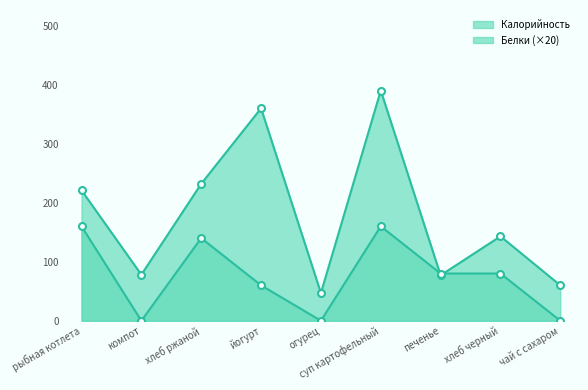

Is the value of Калорийность at рыбная котлета greater than the value of Белки at рыбная котлета?

Yes